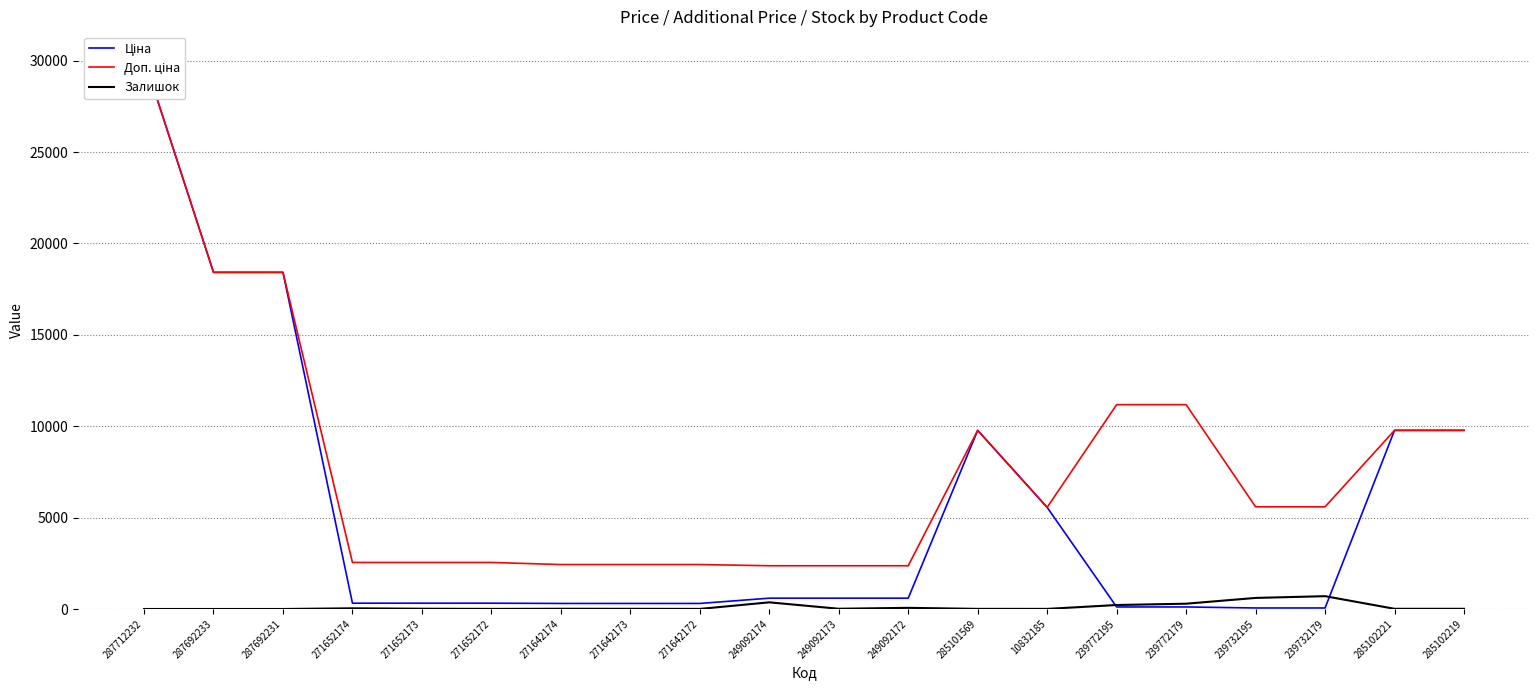

What position from the right is 239772195?

6